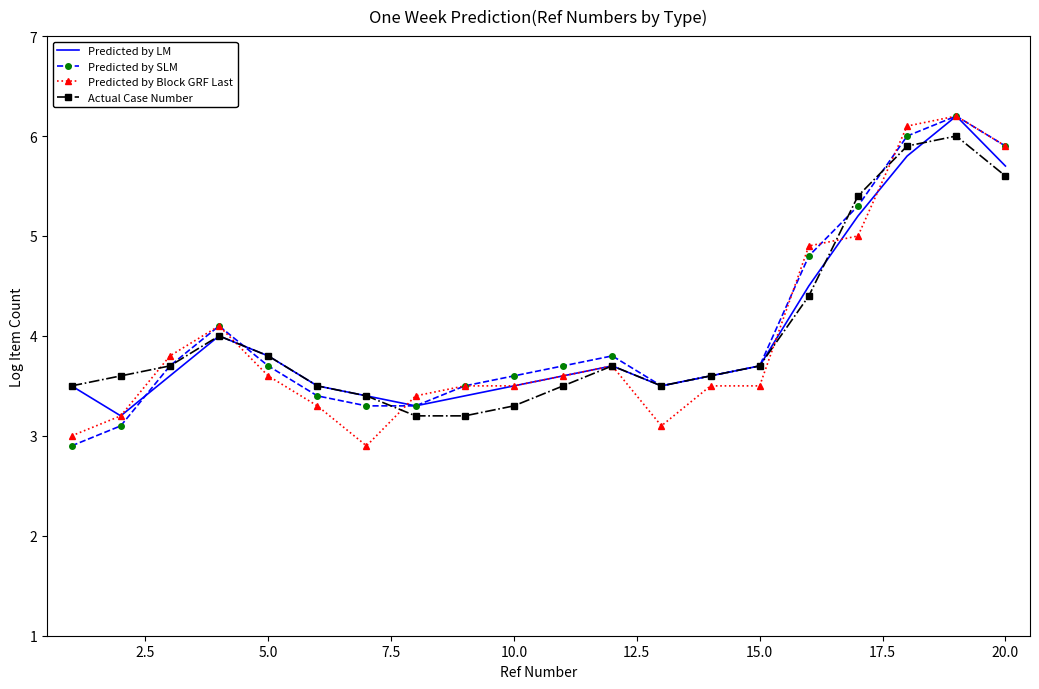

True or false: Predicted by SLM and Actual Case Number intersect in this chart.

True